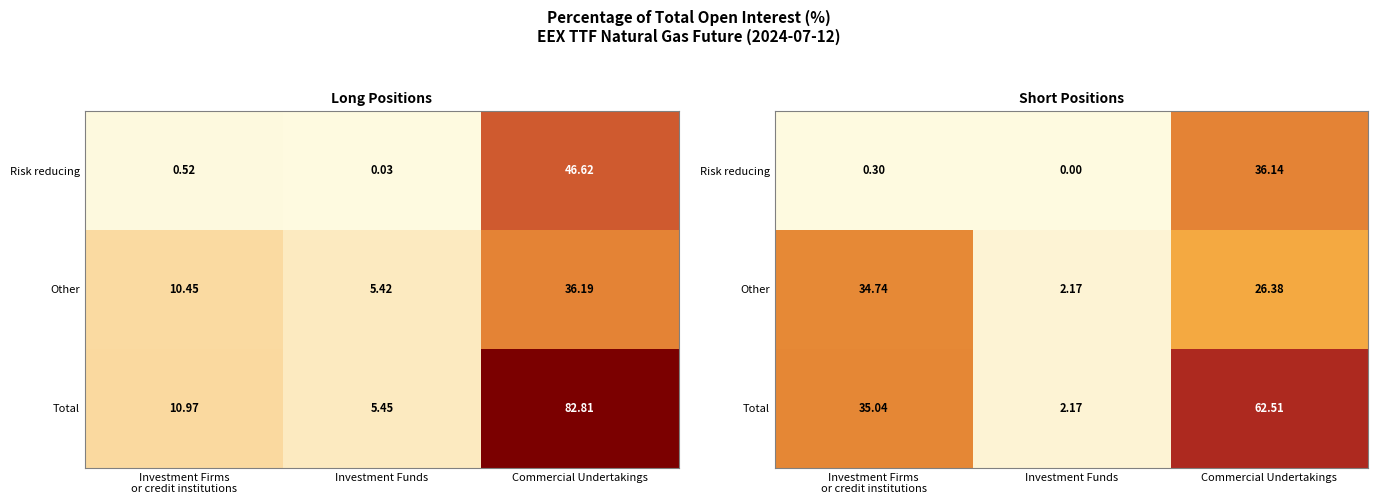

How many series are shown in this chart?

3